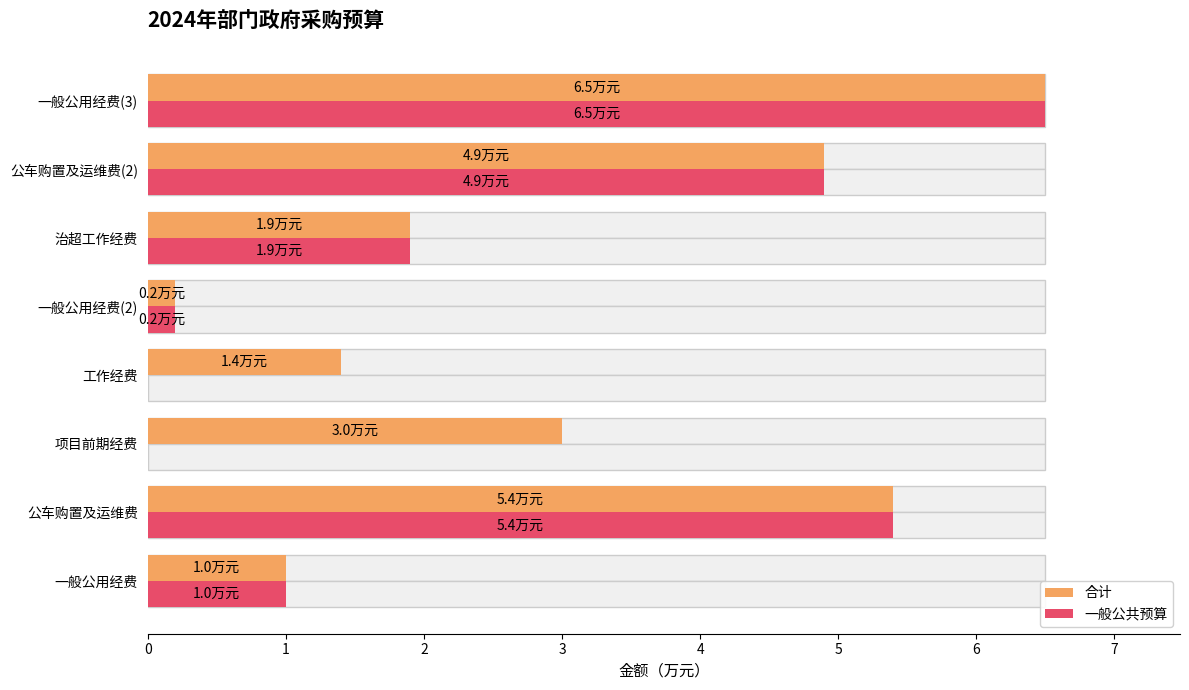

What is the maximum value shown in the chart?

6.5